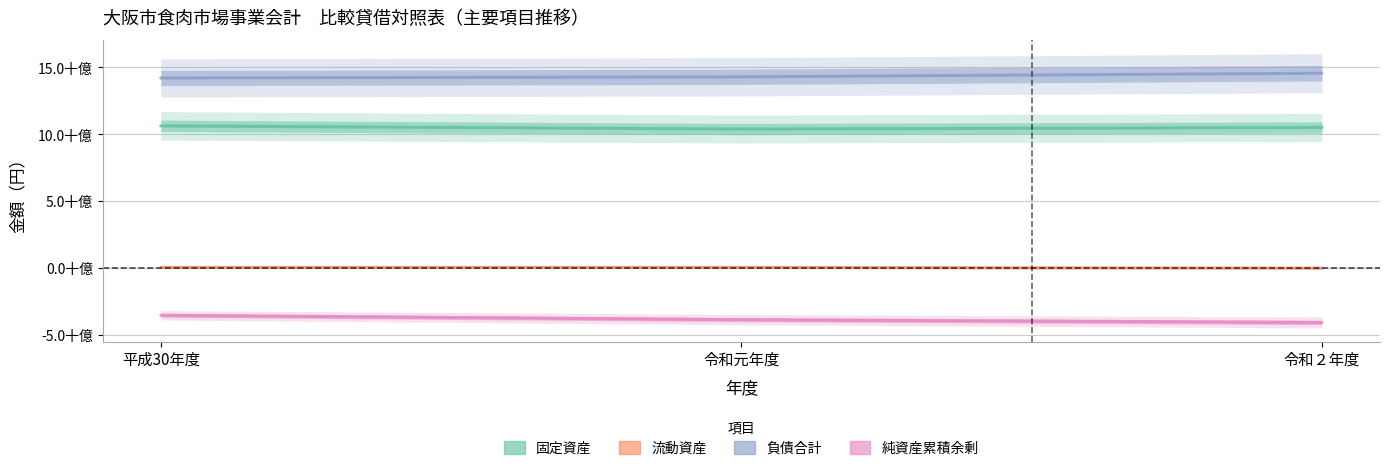

Between 令和元年度 and 令和２年度, which is larger?

令和２年度